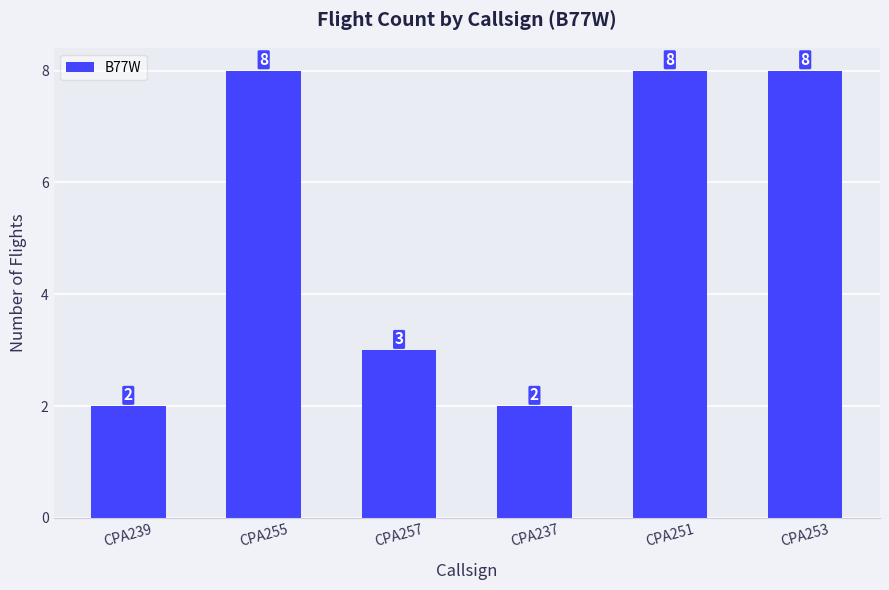

Reading right to left, extract all data points from this chart.

CPA253=8	CPA251=8	CPA237=2	CPA257=3	CPA255=8	CPA239=2